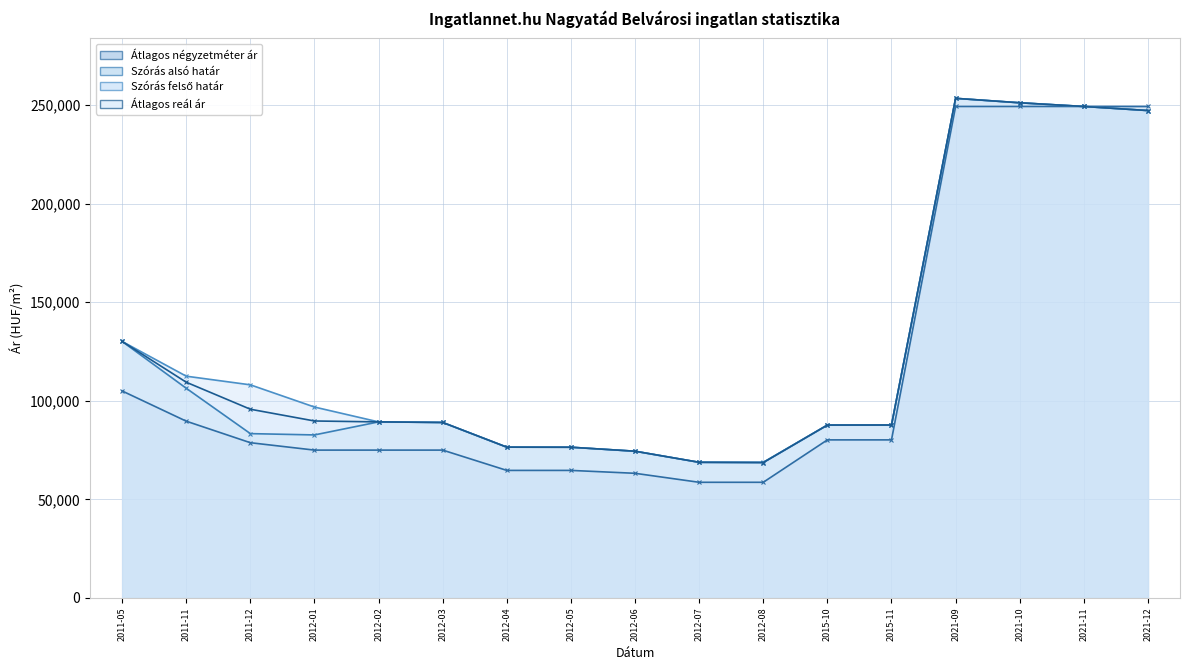

Count the number of categories in the chart.

17